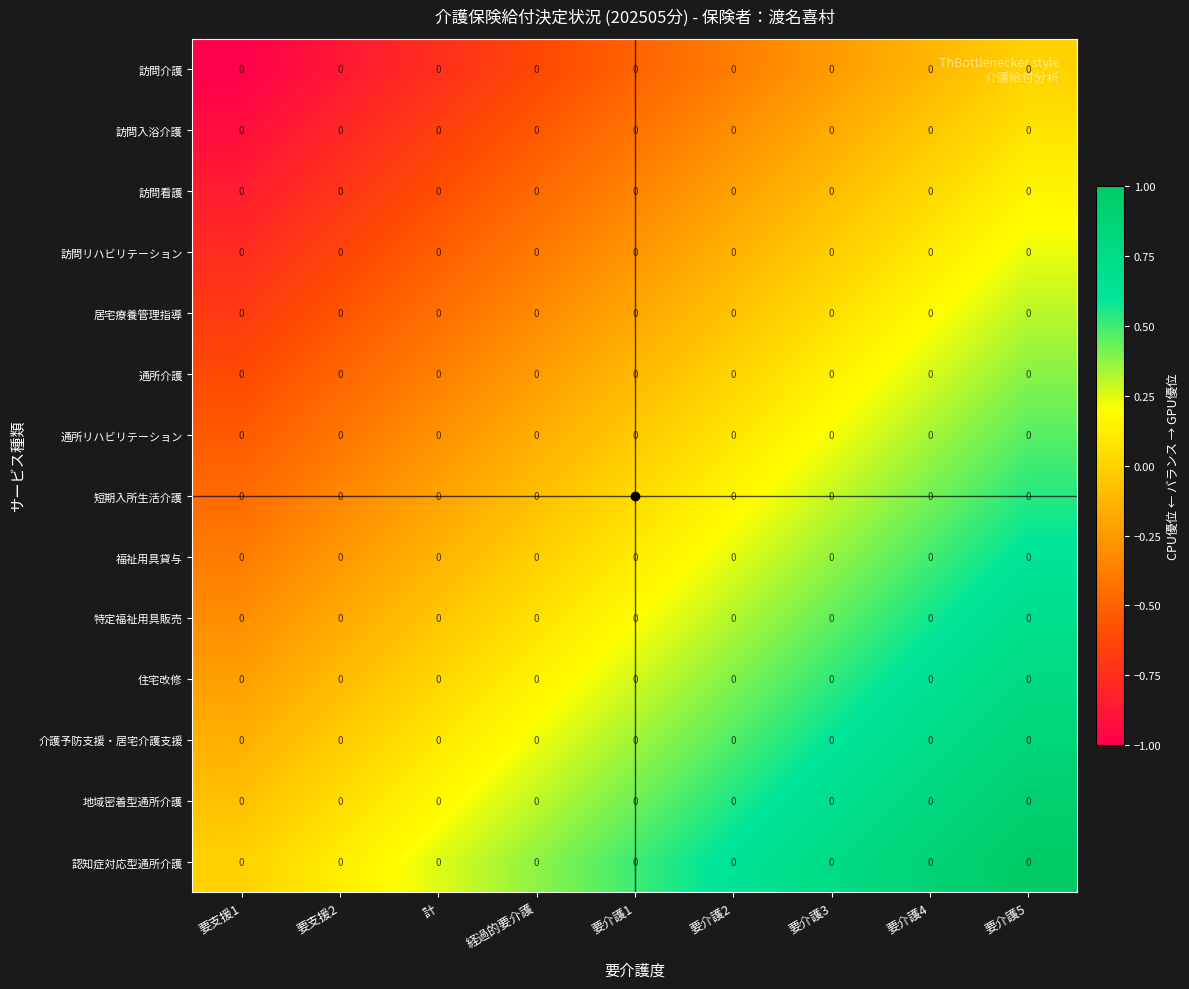

Rank the series by their maximum value, from highest to lowest.

認知症対応型通所介護, 地域密着型通所介護, 介護予防支援・居宅介護支援, 住宅改修, 特定福祉用具販売, 福祉用具貸与, 短期入所生活介護, 通所リハビリテーション, 通所介護, 居宅療養管理指導, 訪問リハビリテーション, 訪問看護, 訪問入浴介護, 訪問介護